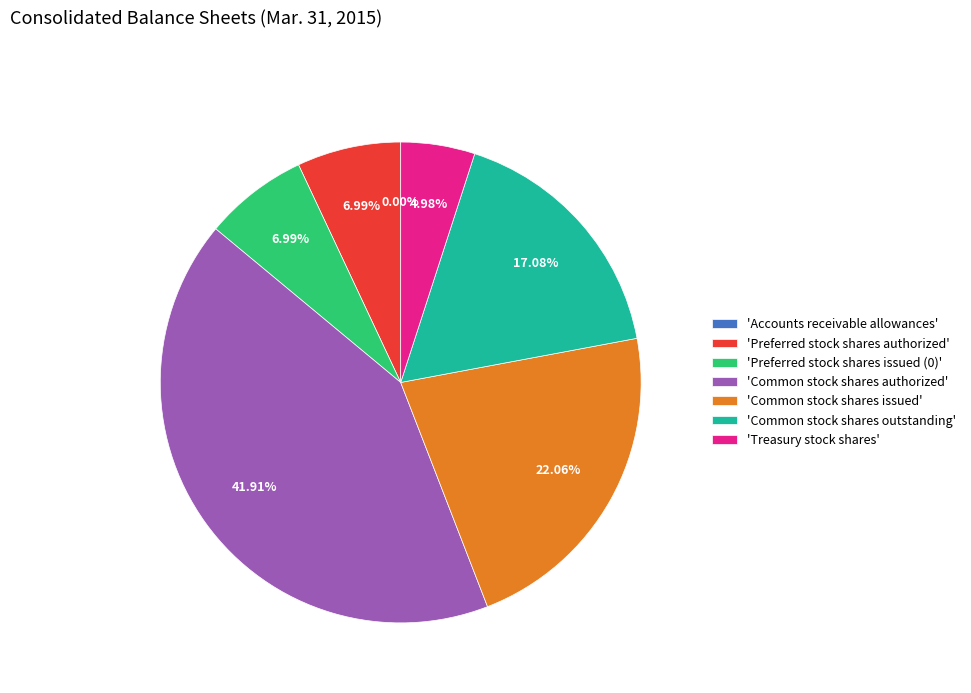

What is the largest slice in the pie chart?

'Common stock shares authorized'